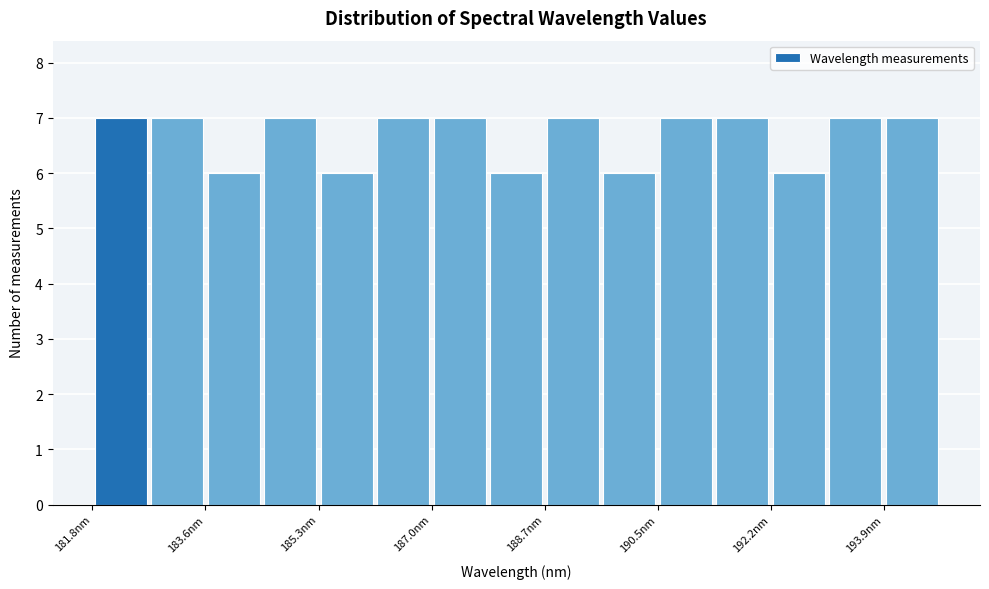

Reading left to right, list every bar in this chart as the range it spans on the x-axis followed by its height. Neither the bar edges nor the heights are printed on the chart, so give them approximately, as read against the axes.

181.8 to 182.8: 7
182.8 to 183.6: 7
183.6 to 184.4: 6
184.4 to 185.2: 7
185.2 to 186.2: 6
186.2 to 187.0: 7
187.0 to 187.8: 7
187.8 to 188.8: 6
188.8 to 189.6: 7
189.6 to 190.4: 6
190.4 to 191.4: 7
191.4 to 192.2: 7
192.2 to 193.0: 6
193.0 to 194.0: 7
194.0 to 194.8: 7